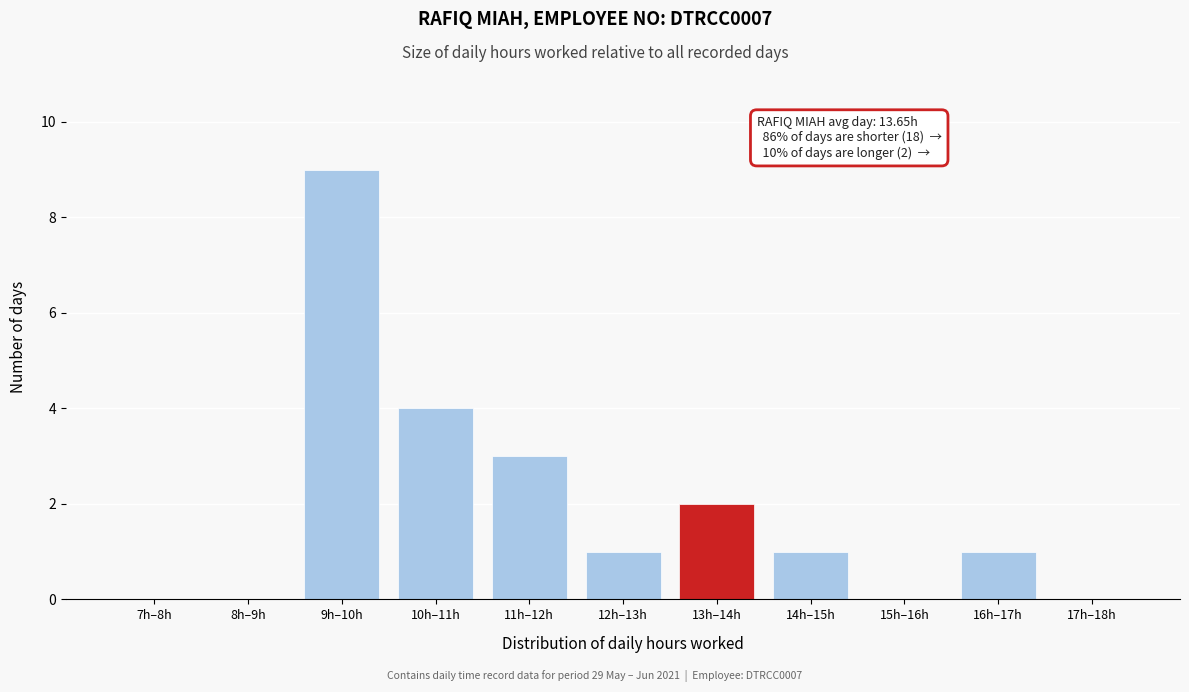

Reading left to right, extract all data points from this chart.

7h–8h=0	8h–9h=0	9h–10h=9	10h–11h=4	11h–12h=3	12h–13h=1	13h–14h=2	14h–15h=1	15h–16h=0	16h–17h=1	17h–18h=0